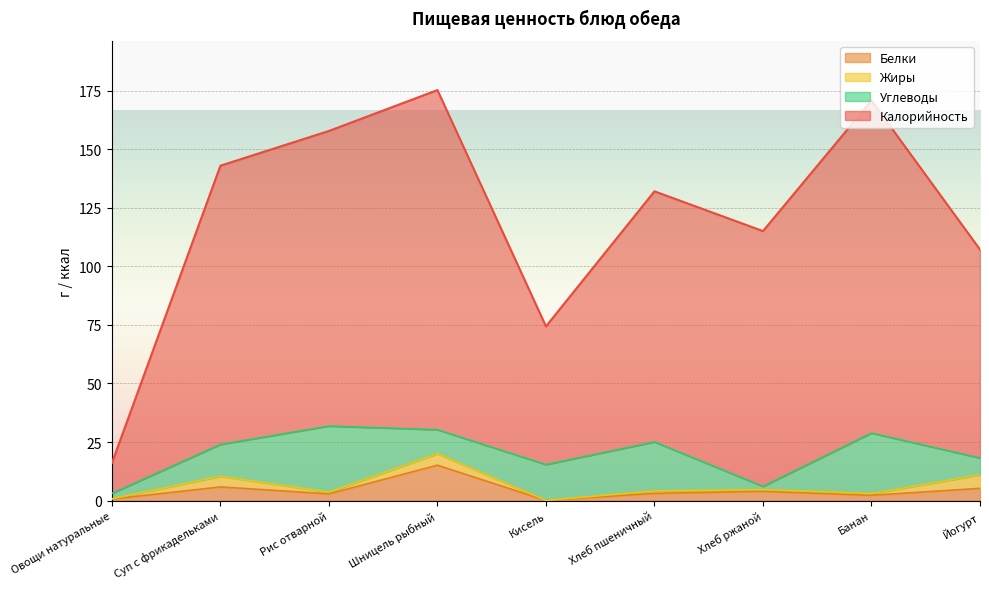

True or false: Калорийность and Белки cross at least once.

False